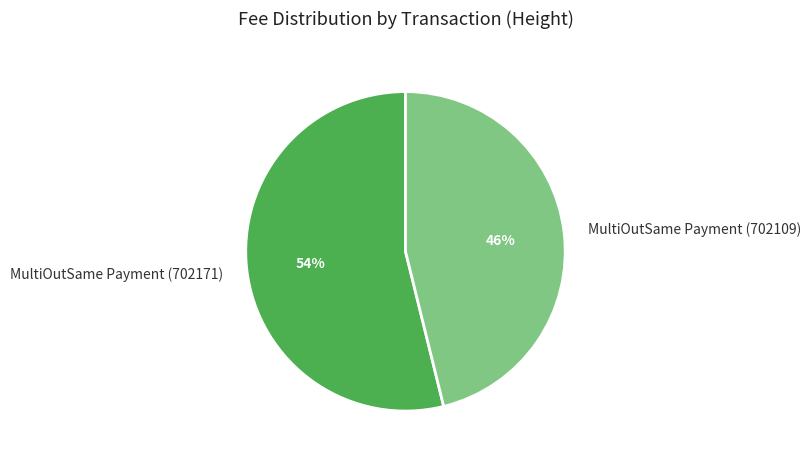

To the nearest percent, what is the difference between the MultiOutSame Payment (702171) and MultiOutSame Payment (702109) slice percentages?

8%